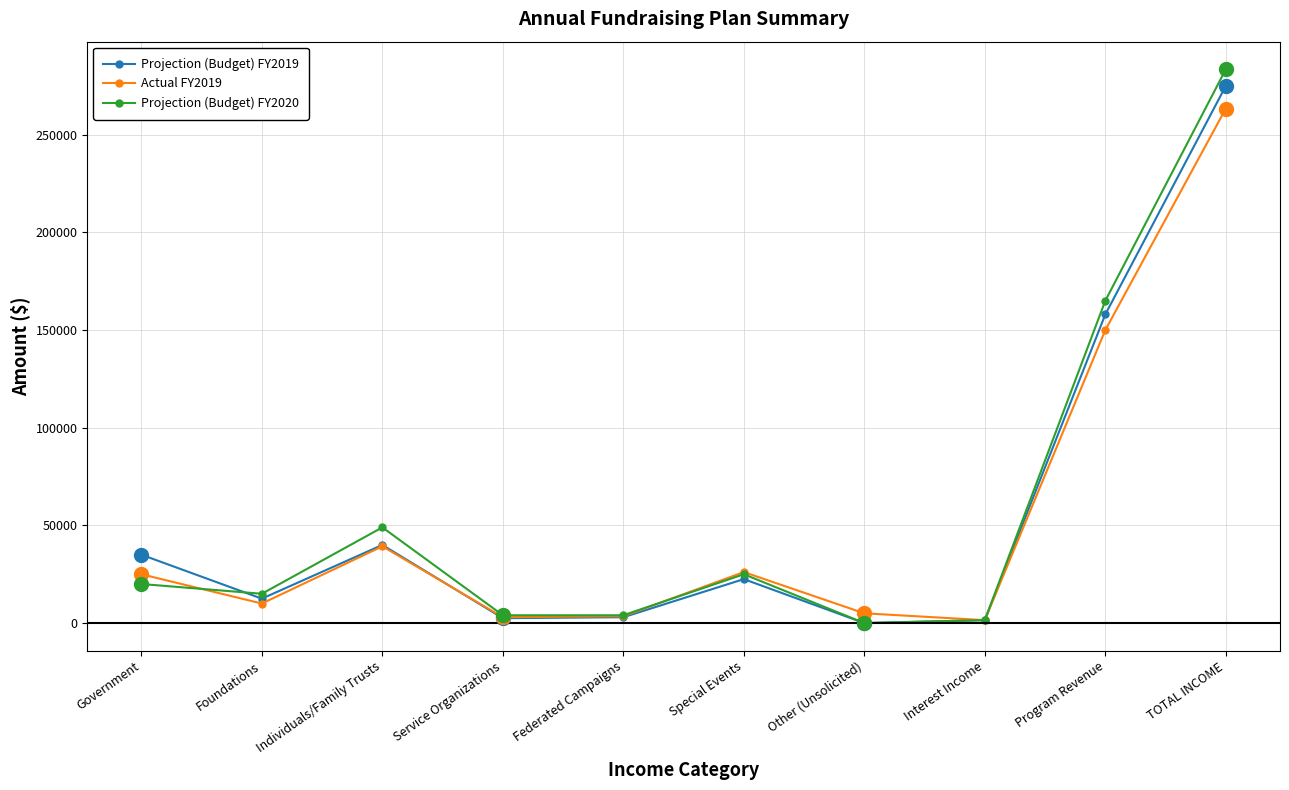

What is the label of the 9th point from the left?

Program Revenue